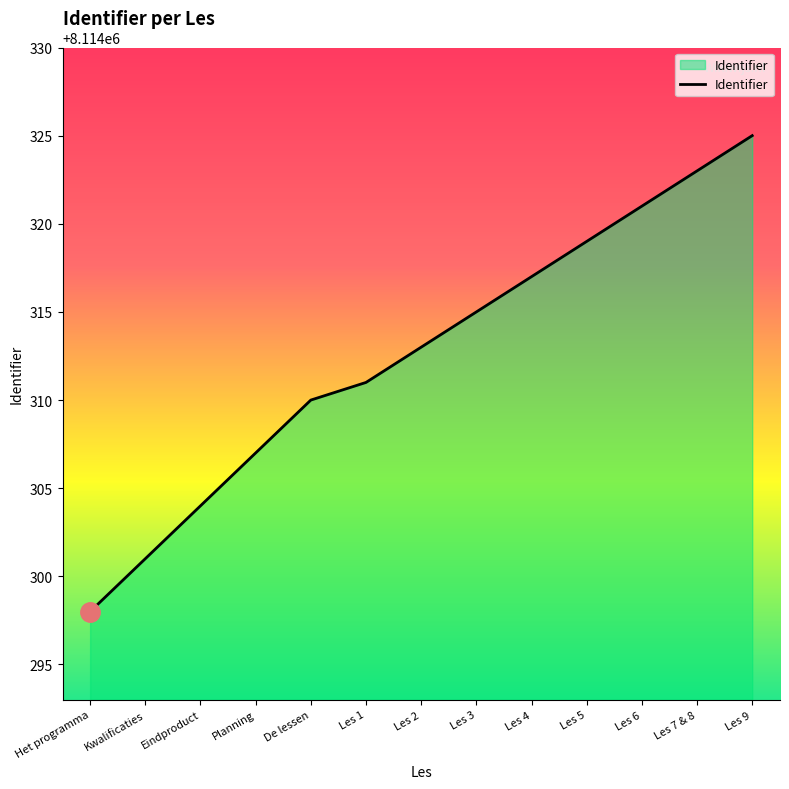

What is the greatest value displayed?

8114325